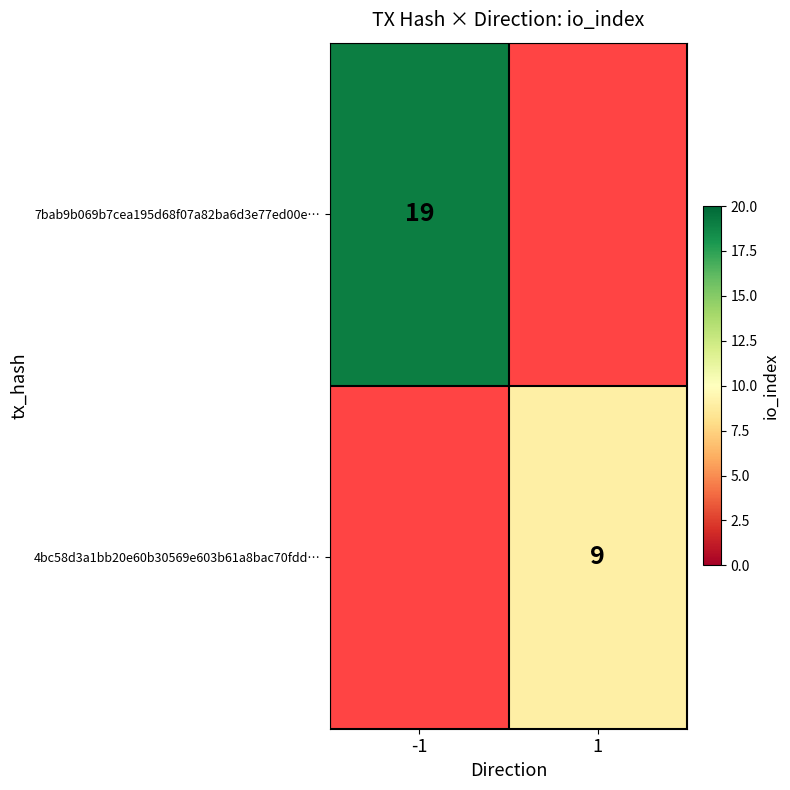

The 4bc58d3a1bb20e60b30569e603b61a8bac70fdd… series shows 15 at 1. True or false?

False